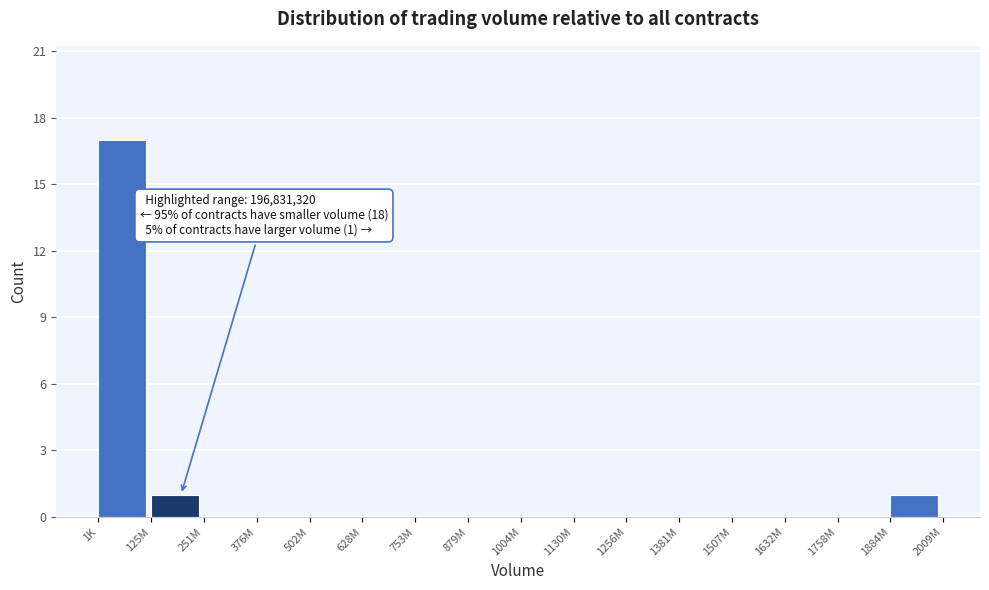

Reading right to left, transcribe all the data shown in this chart.

1884M=1	1758M=0	1632M=0	1507M=0	1381M=0	1256M=0	1130M=0	1004M=0	879M=0	753M=0	628M=0	502M=0	376M=0	251M=0	125M=1	1K=17